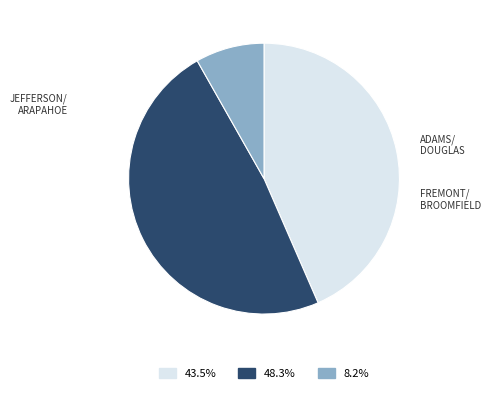

Is there any slice that represents more than half of the pie?

No